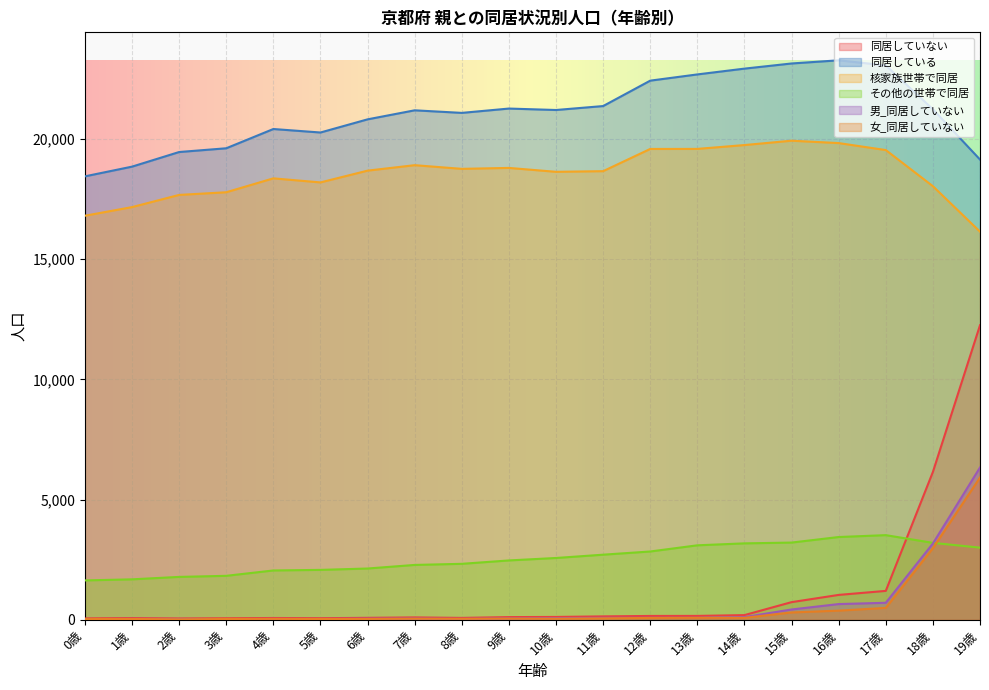

At which label does 同居している reach its peak?

16歳